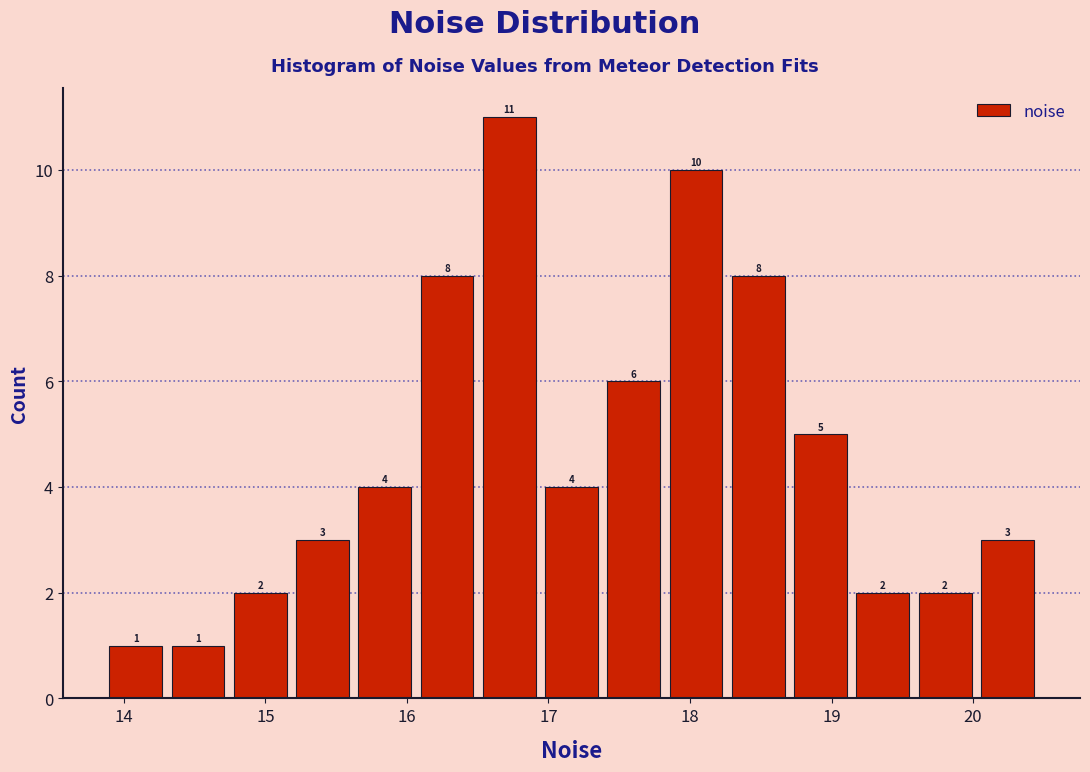

Over which range of the x-axis is the bar tallest?

16.5 to 16.9